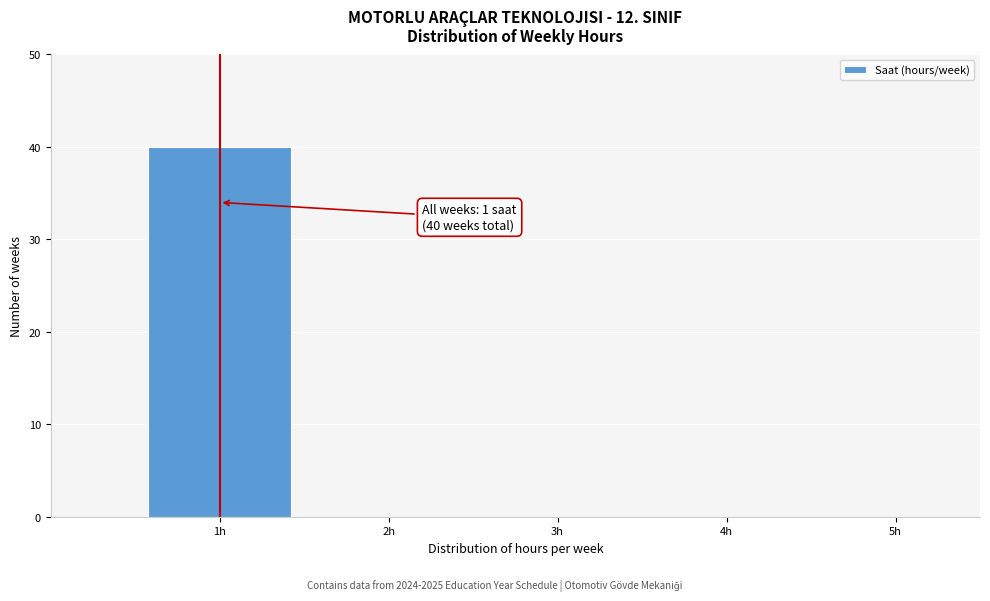

Which range on the x-axis has the tallest bar?

0.5 to 1.5